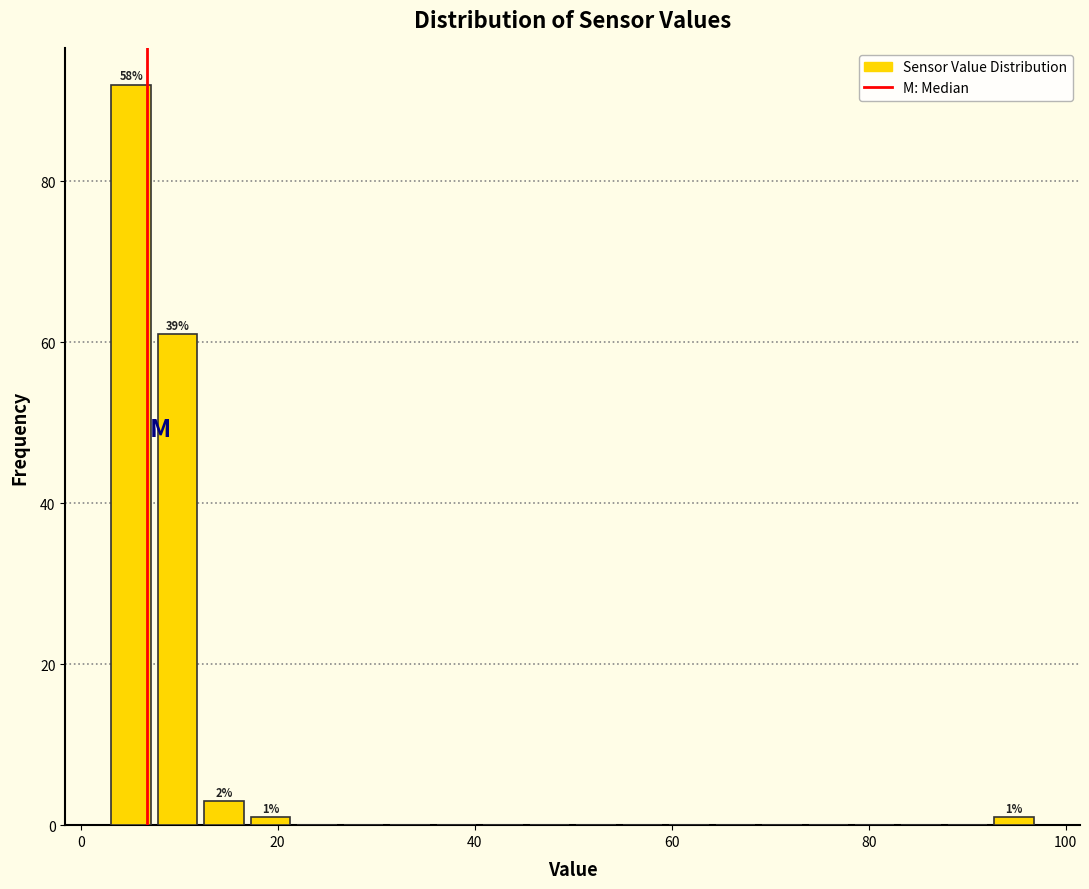

Around what value on the x-axis is the tallest bar? Give the approximate position of its centre, as read against the axis.

6